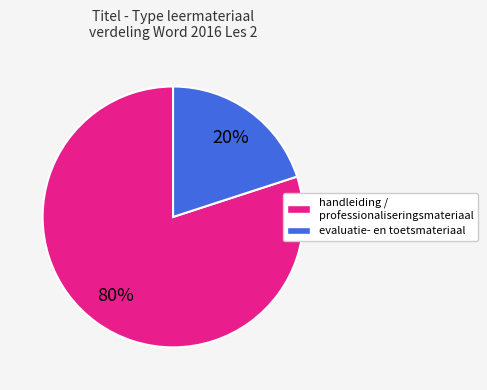

To the nearest percent, what is the average slice percentage?

50%